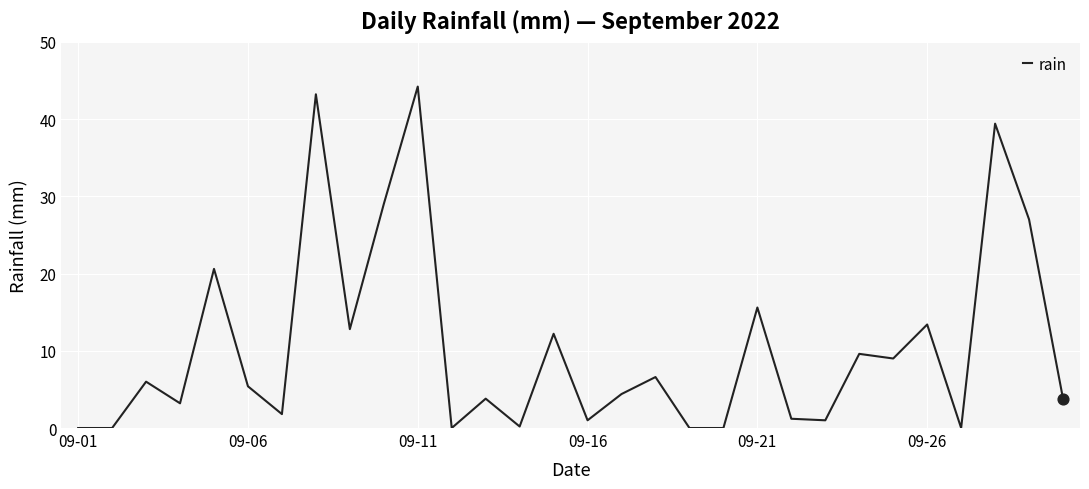

What is the maximum value shown in the chart?

44.2